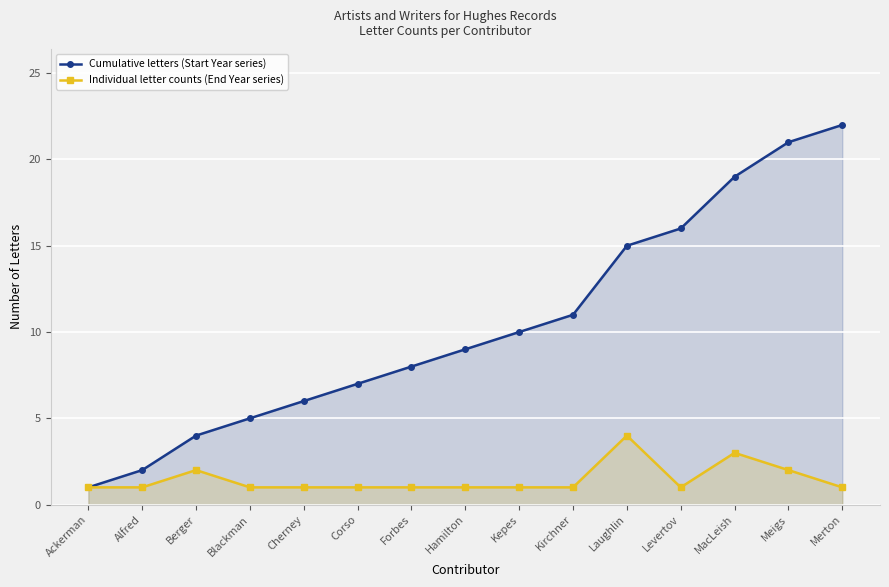

What is the label of the 2nd point from the left?

Alfred